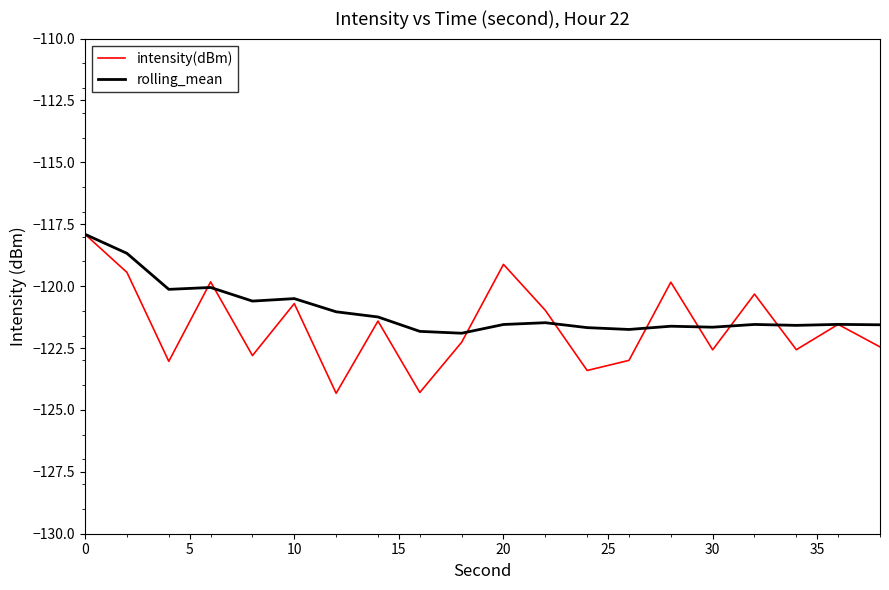

Which series ends up on top after the final intersection of rolling_mean and intensity(dBm)?

rolling_mean